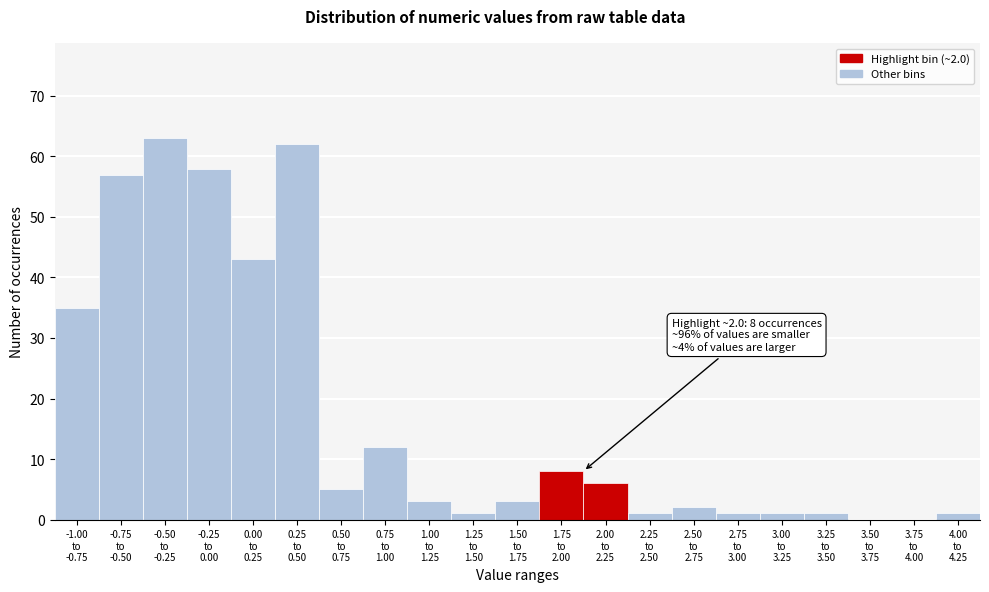

What is the maximum value shown in the chart?

63